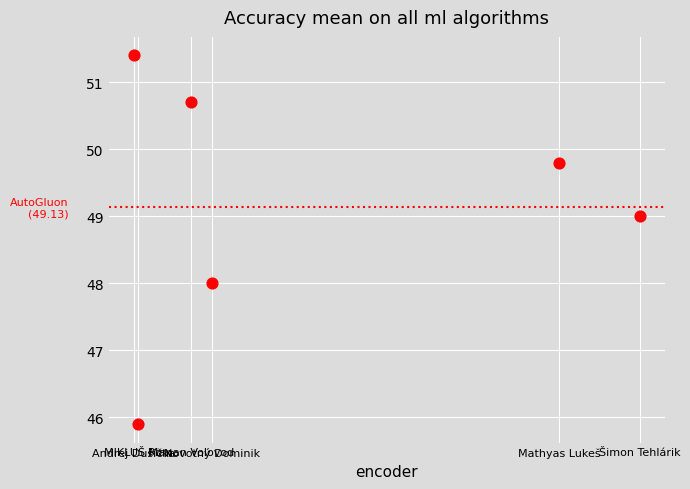

What is the range of Y values (max minus min)?

5.5